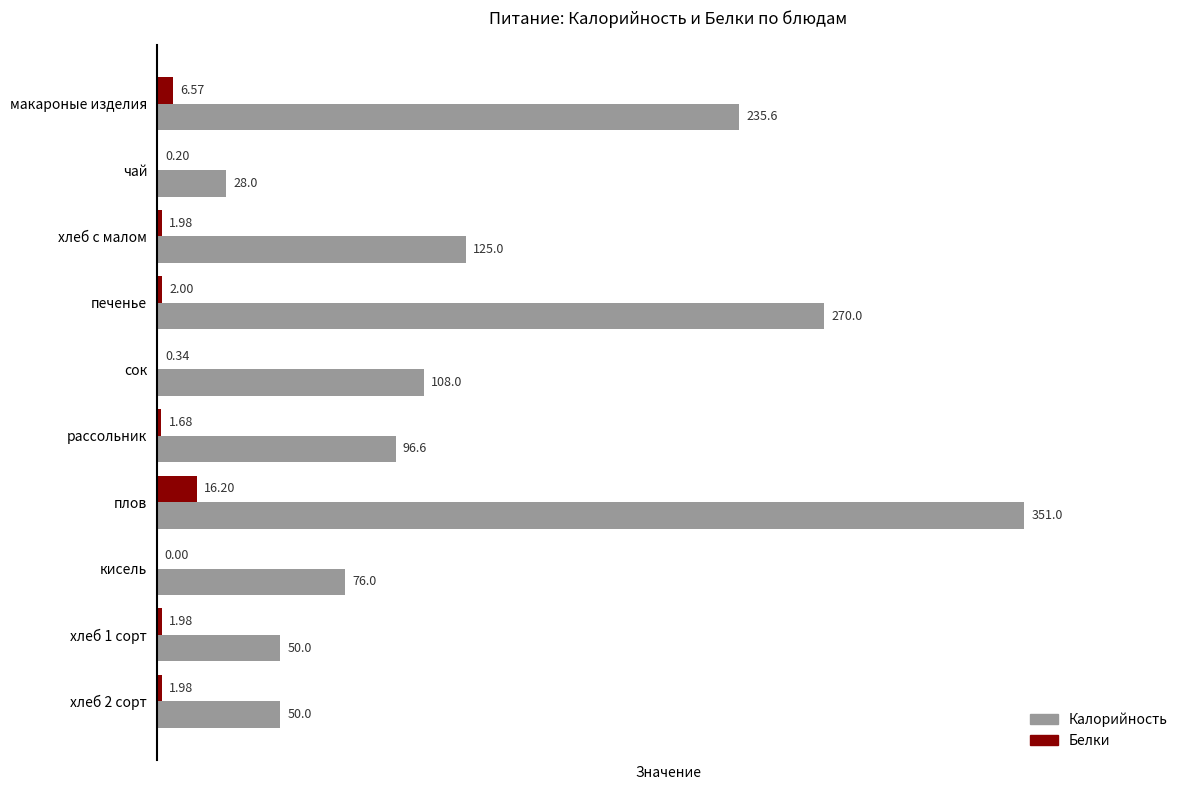

At which category is the sum across all series the highest?

плов